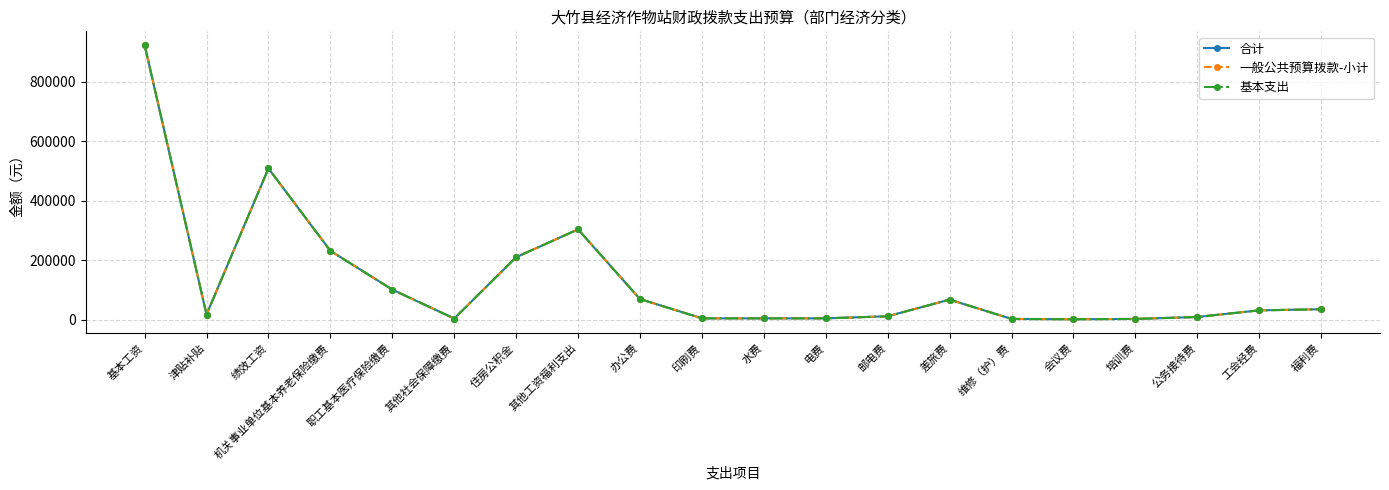

Which category has the lowest value in the 一般公共预算拨款-小计 series?

会议费